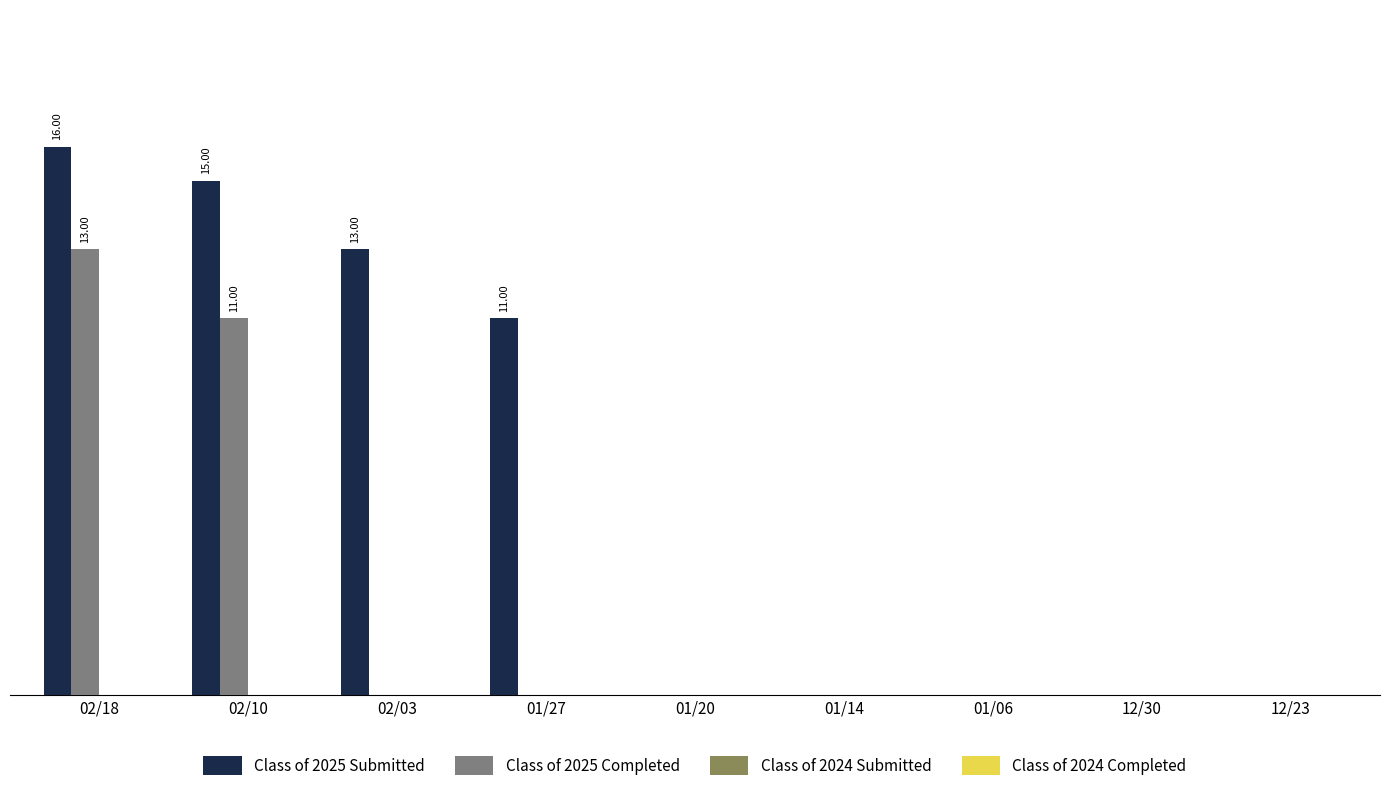

At which label is Class of 2025 Completed closest to 6?

02/10